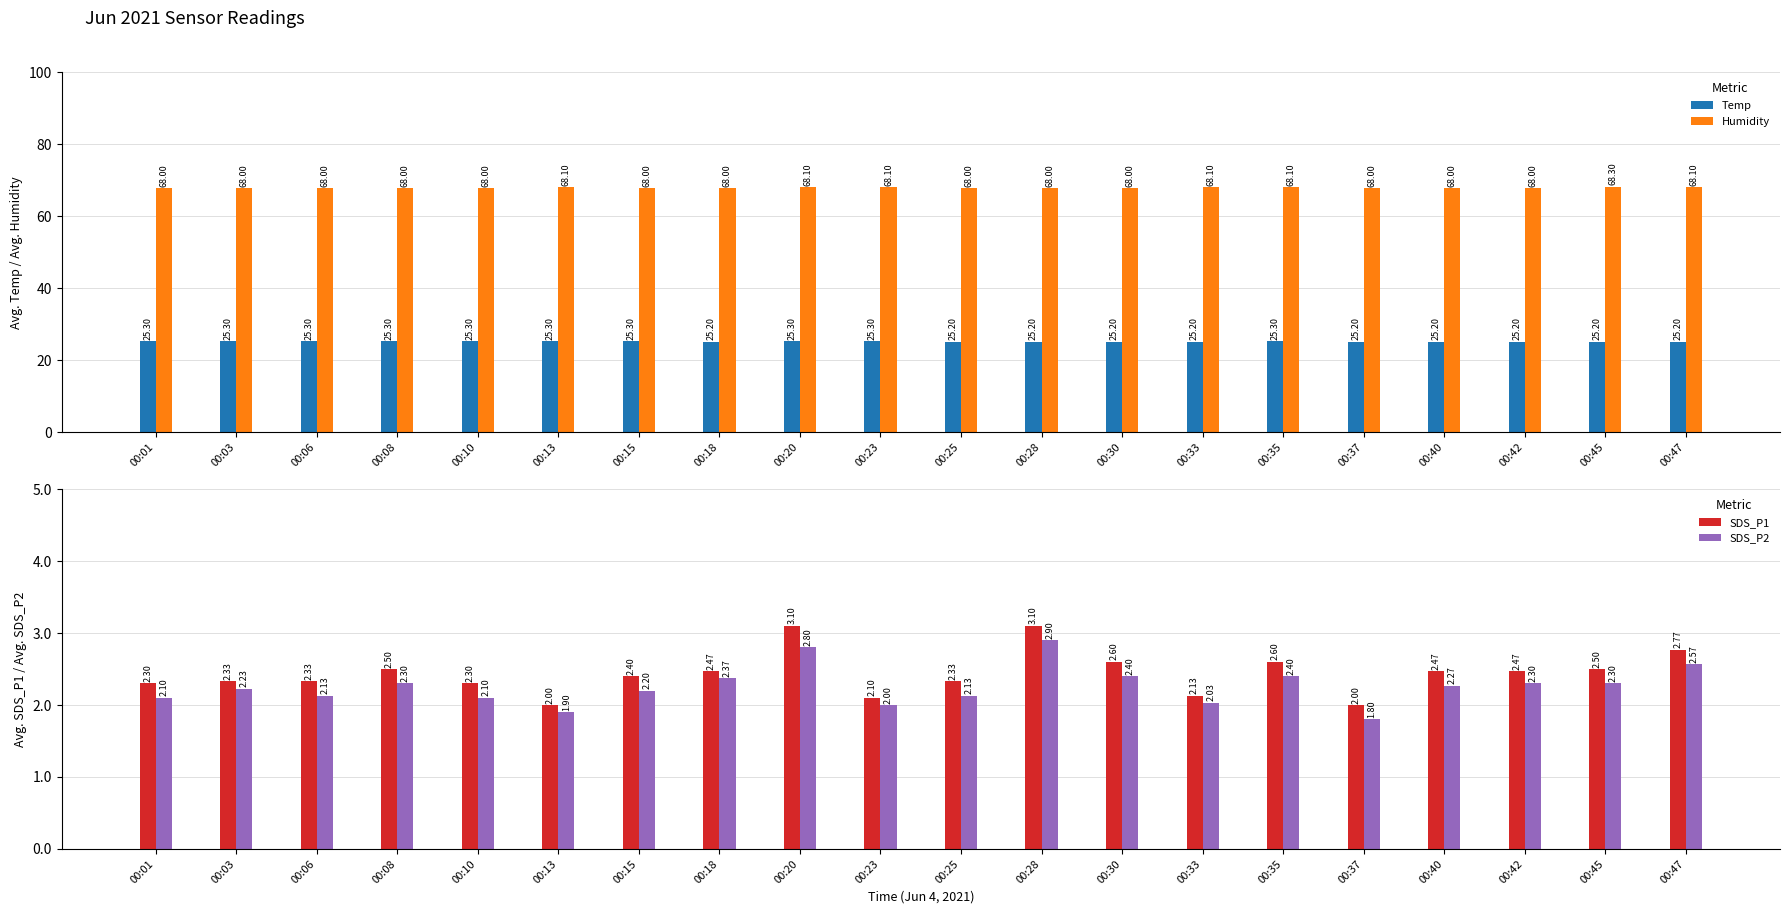

The value of Humidity at 00:23 is 68.1. True or false?

True